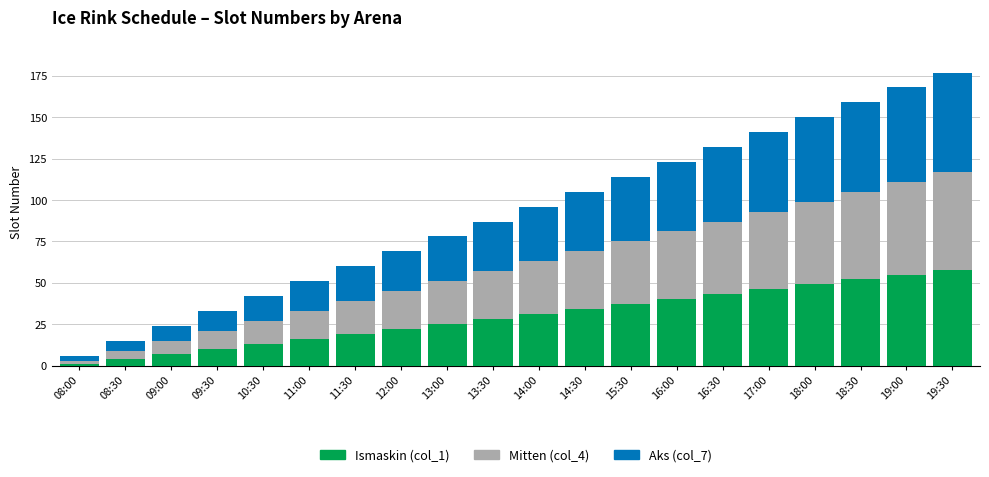

What is the sum of the Ismaskin (col_1) values at 10:30 and 08:00?

14